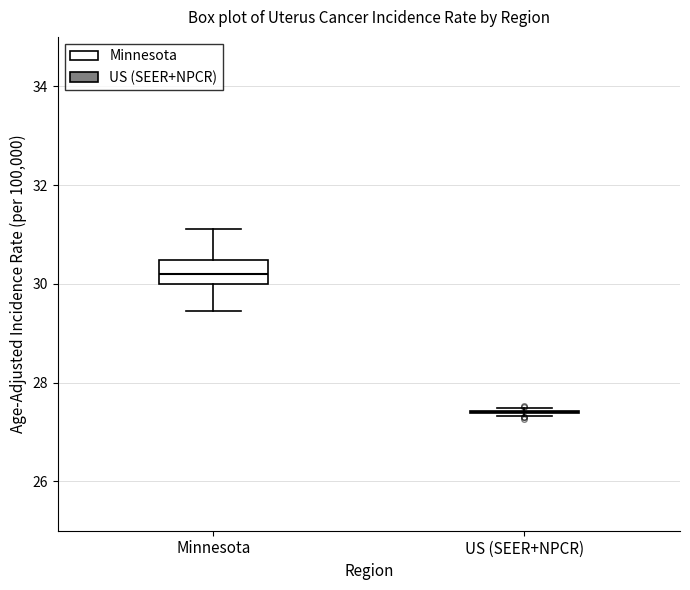

Reading left to right, transcribe this box plot: for each box, give where its median line is, the range the box spans, and where its two whiskers end, as read against the y-axis. The values are not printed on the chart, so give them approximately, as read against the axis.

Minnesota: median 30.2, box 30.0 to 30.4, whiskers 29.4 to 31.2
US (SEER+NPCR): box collapsed to a line at 27.4, whiskers 27.4 to 27.4